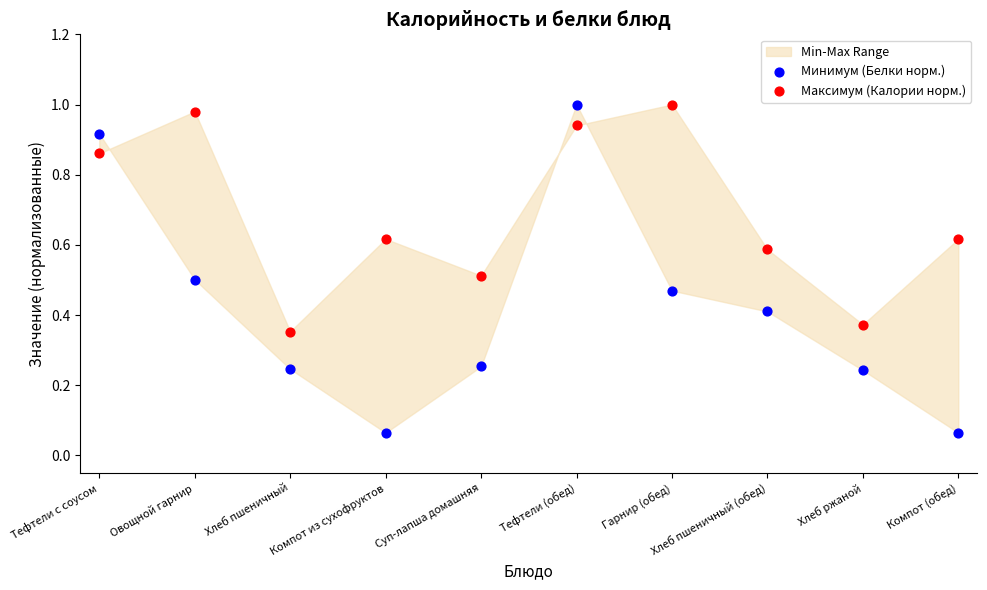

Which series has the widest spread of Y values?

Минимум (Белки норм.)